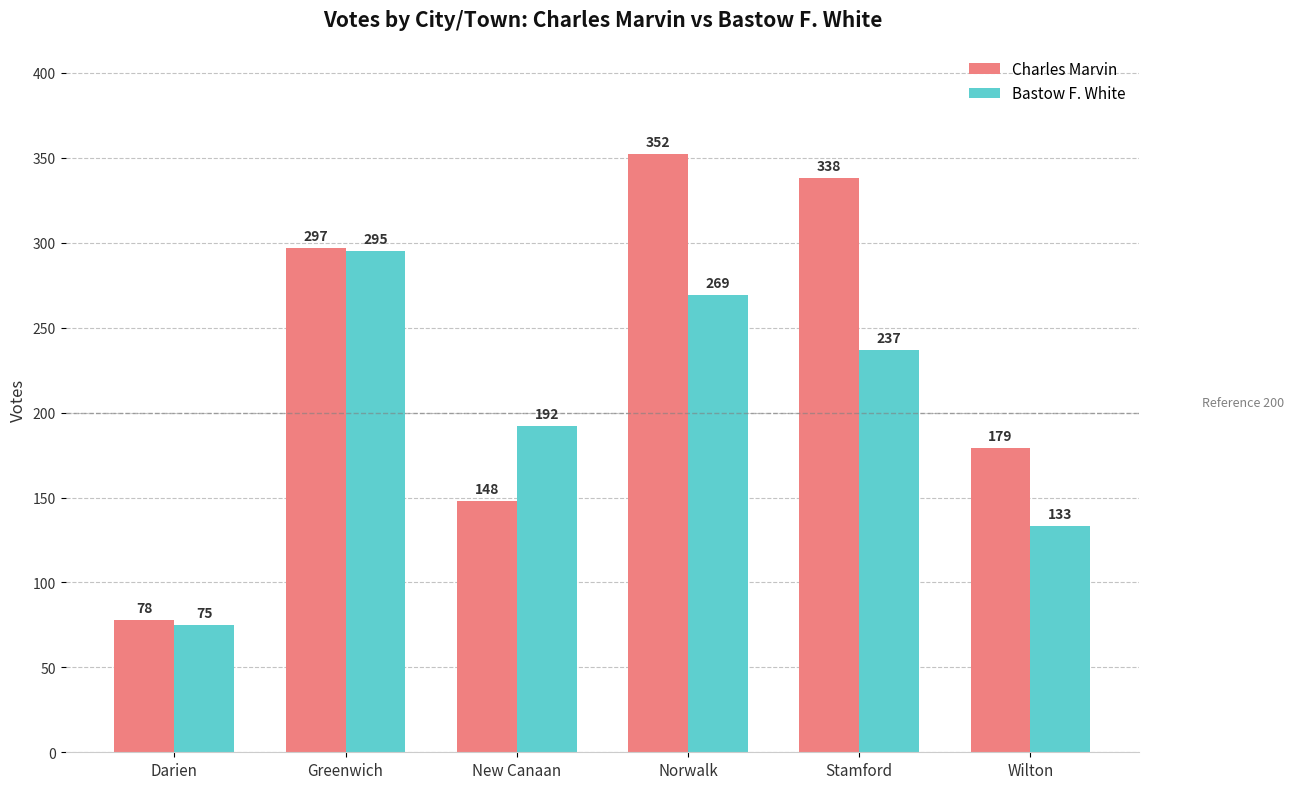

True or false: Charles Marvin has a value of 223 at New Canaan.

False